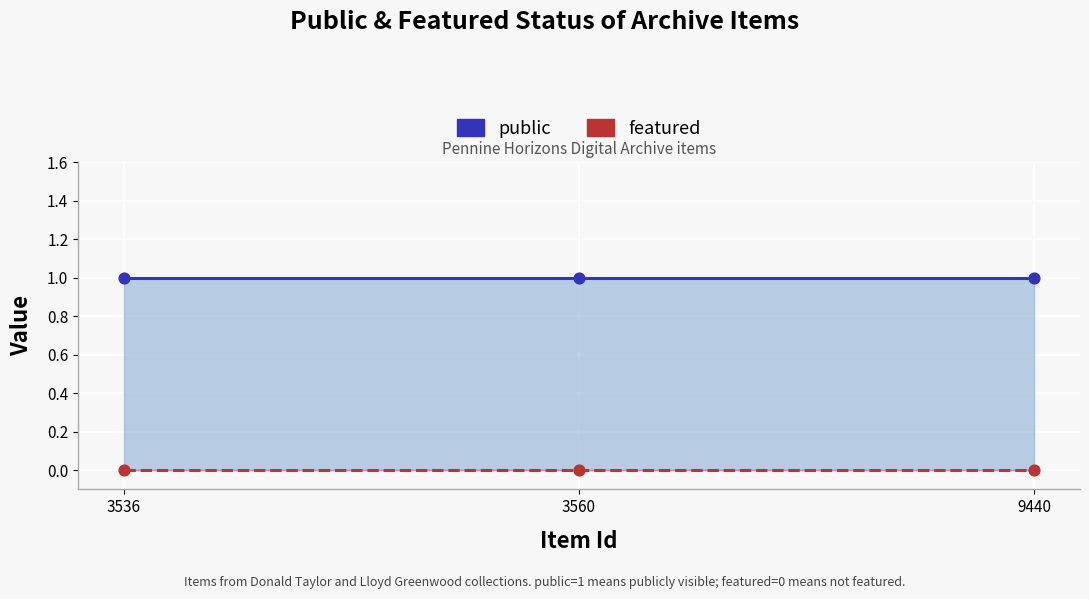

What are all the series names shown in the legend?

public, featured